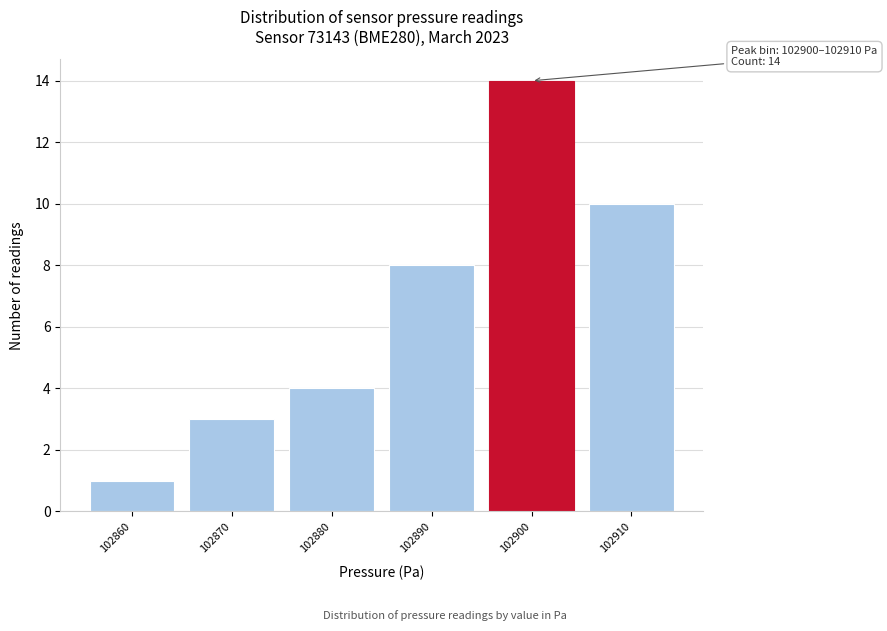

Reading left to right, list all the values displayed in this chart.

102860=1	102870=3	102880=4	102890=8	102900=14	102910=10